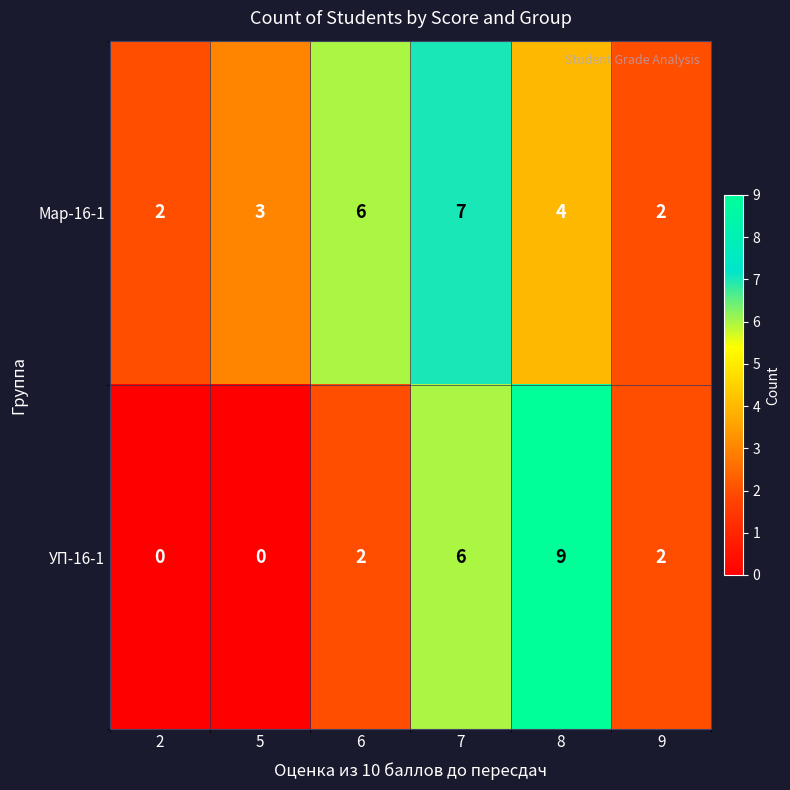

What is the greatest value displayed?

9